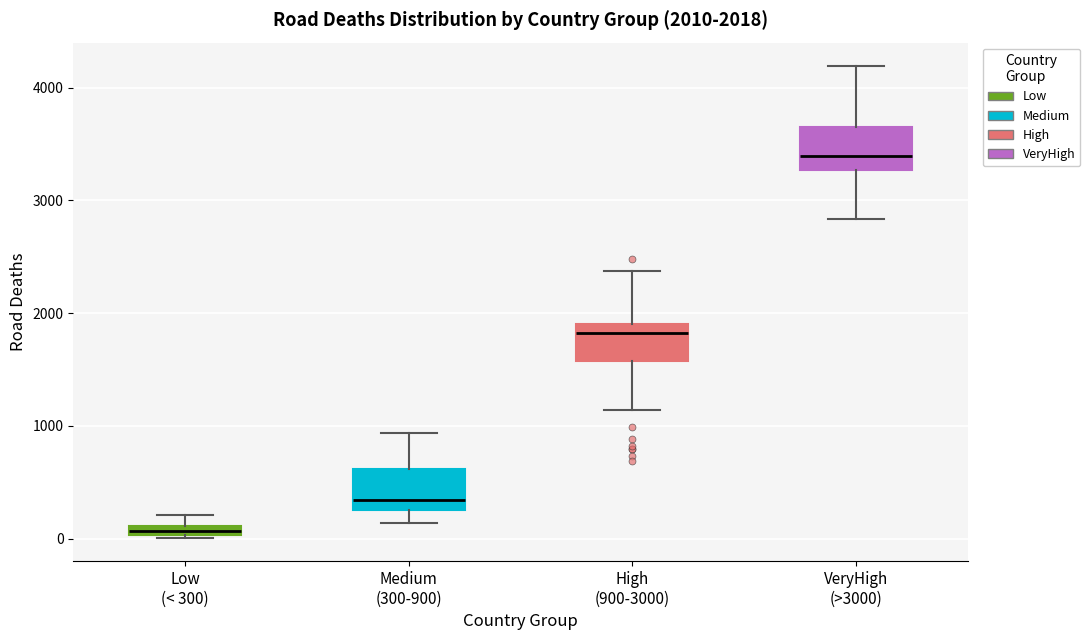

Which box has the highest median line?

VeryHigh (>3000)